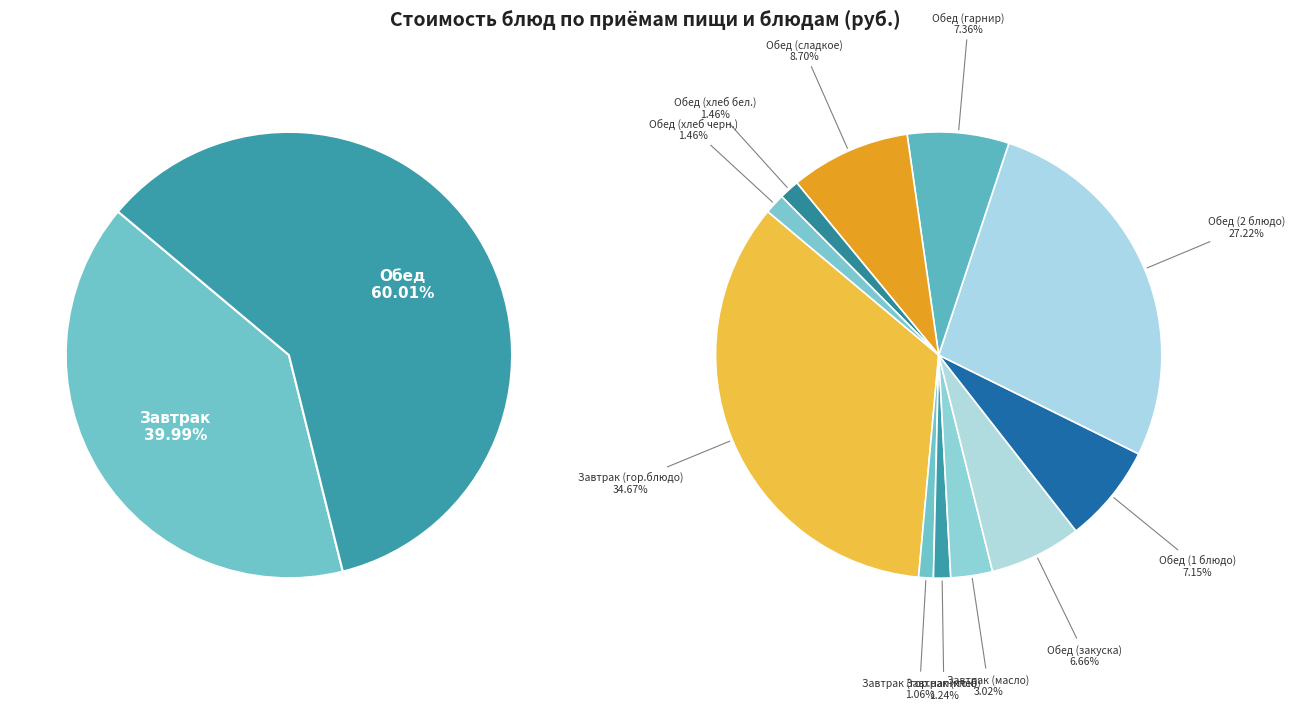

Does any single category account for the majority?

No